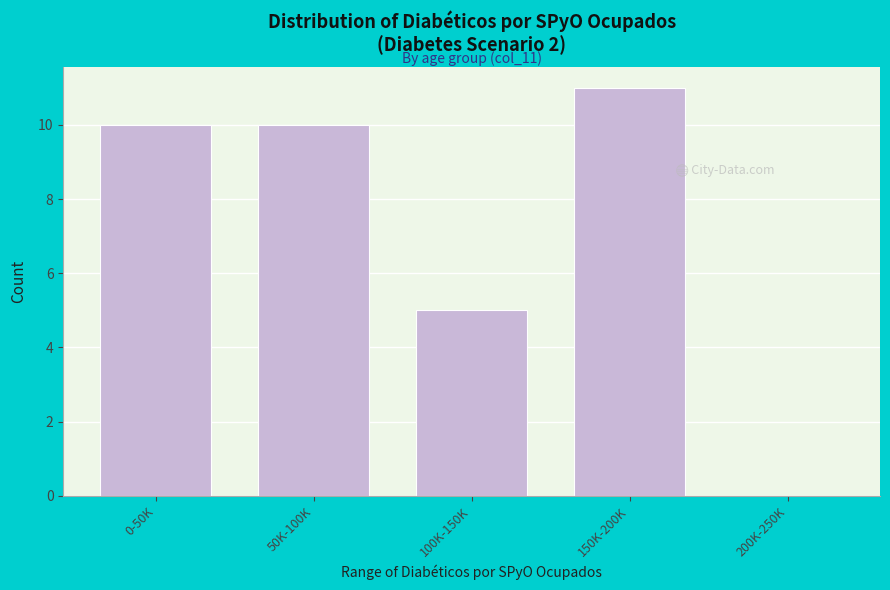

Reading left to right, extract all data points from this chart.

0-50K=10	50K-100K=10	100K-150K=5	150K-200K=11	200K-250K=0